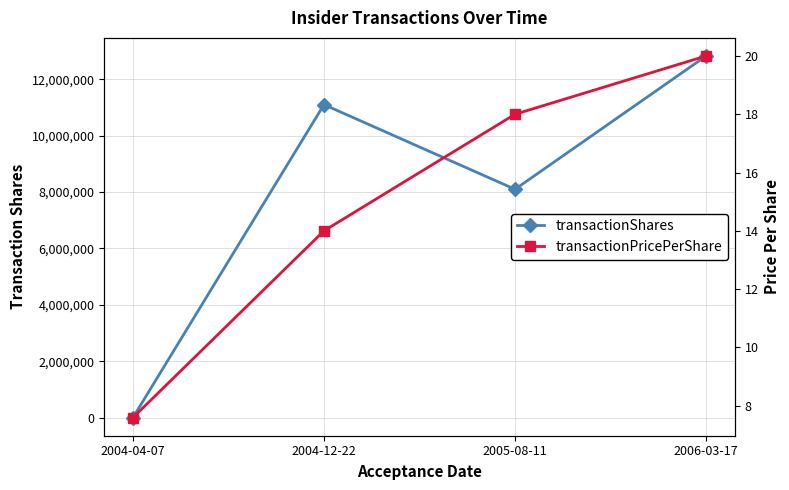

Reading left to right, extract all data points from this chart.

transactionShares: 2004-04-07=400.0	2004-12-22=11100086.0	2005-08-11=8098002.0	2006-03-17=12825521.0
transactionPricePerShare: 2004-04-07=7.6	2004-12-22=14.0	2005-08-11=18.0	2006-03-17=20.0